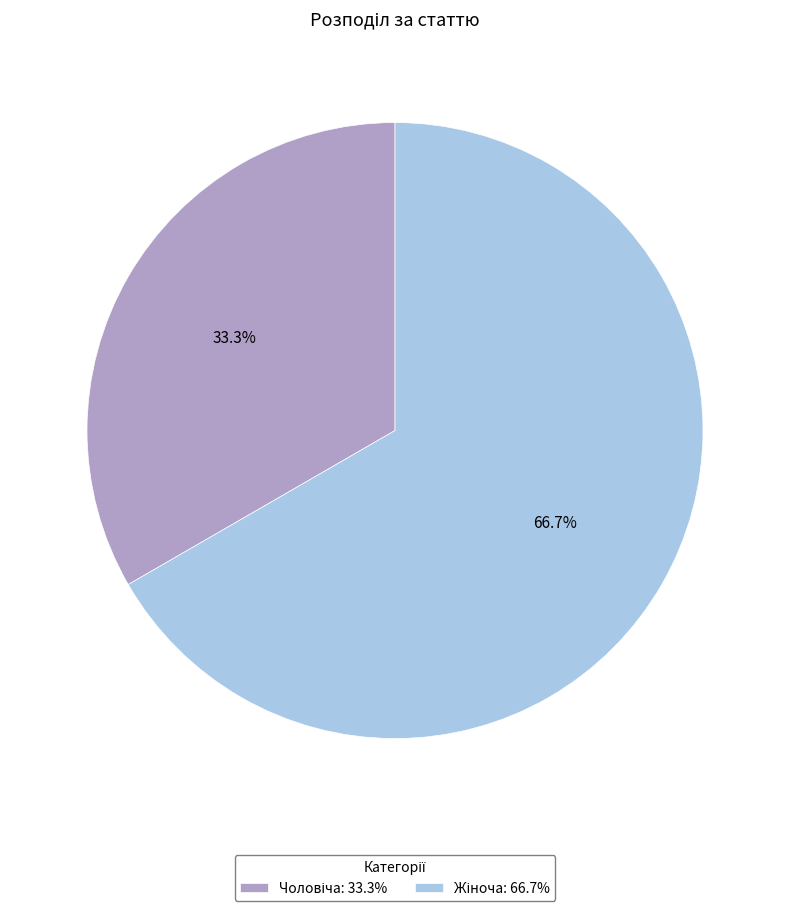

Does any single category account for the majority?

Yes